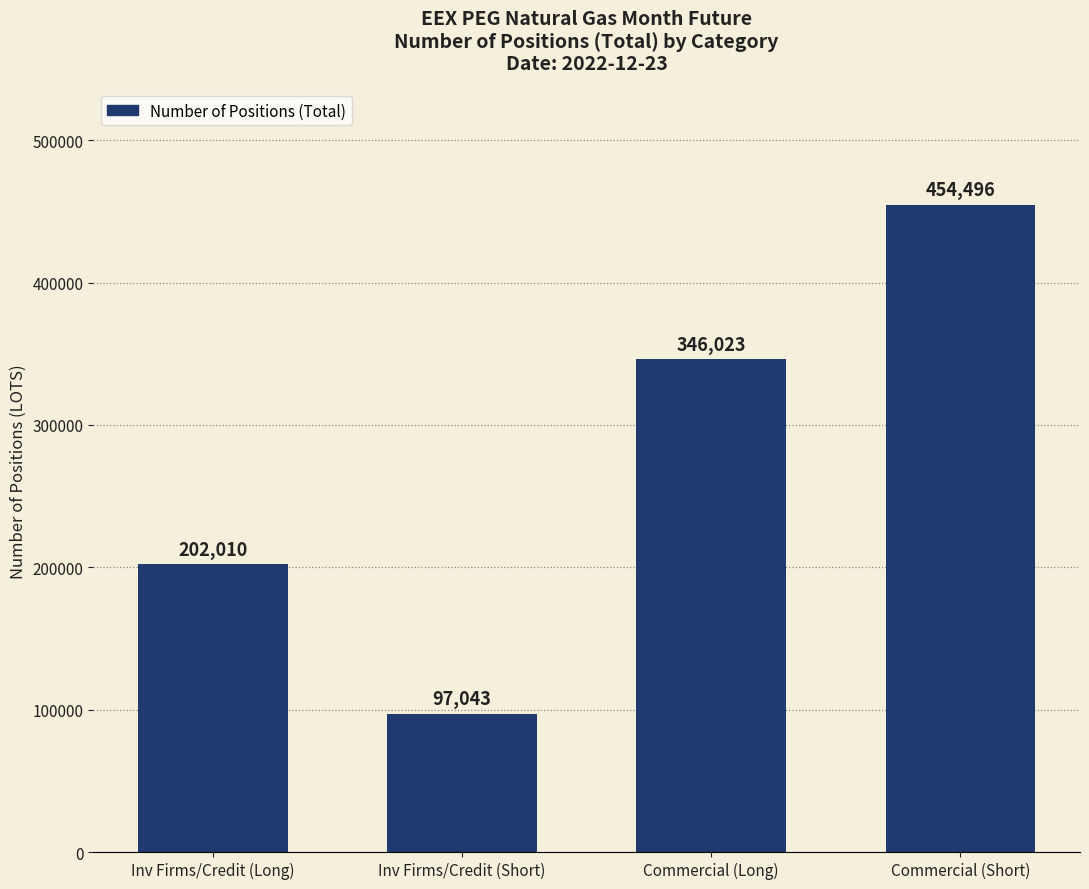

List the labels in order of value, largest first.

Commercial (Short), Commercial (Long), Inv Firms/Credit (Long), Inv Firms/Credit (Short)